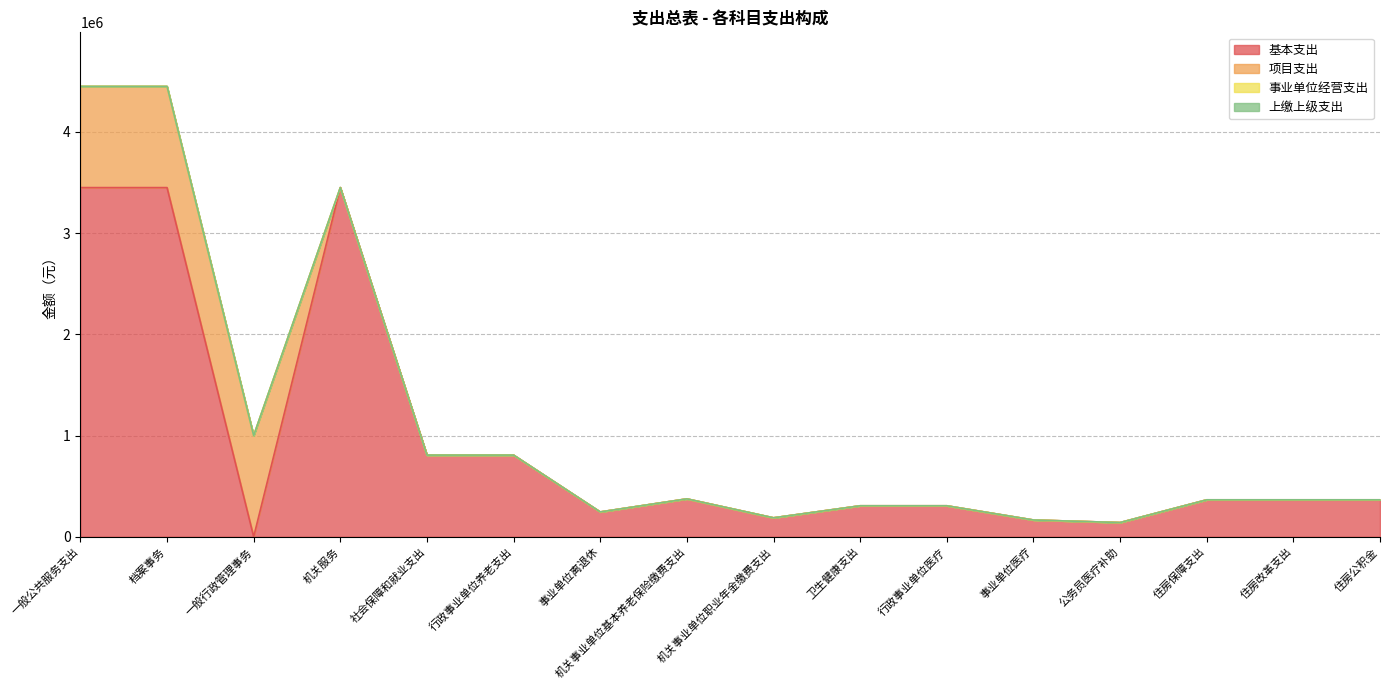

What is the label of the 7th point from the right?

卫生健康支出